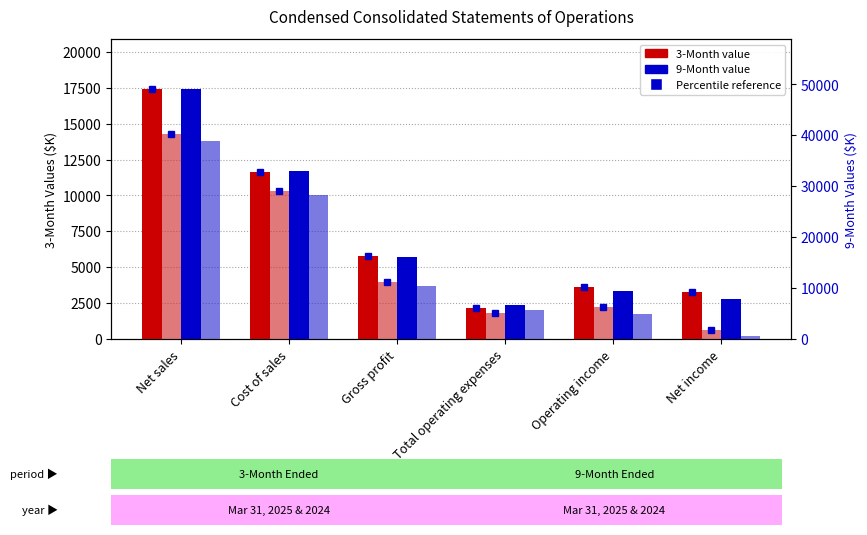

How many groups of bars are there?

6